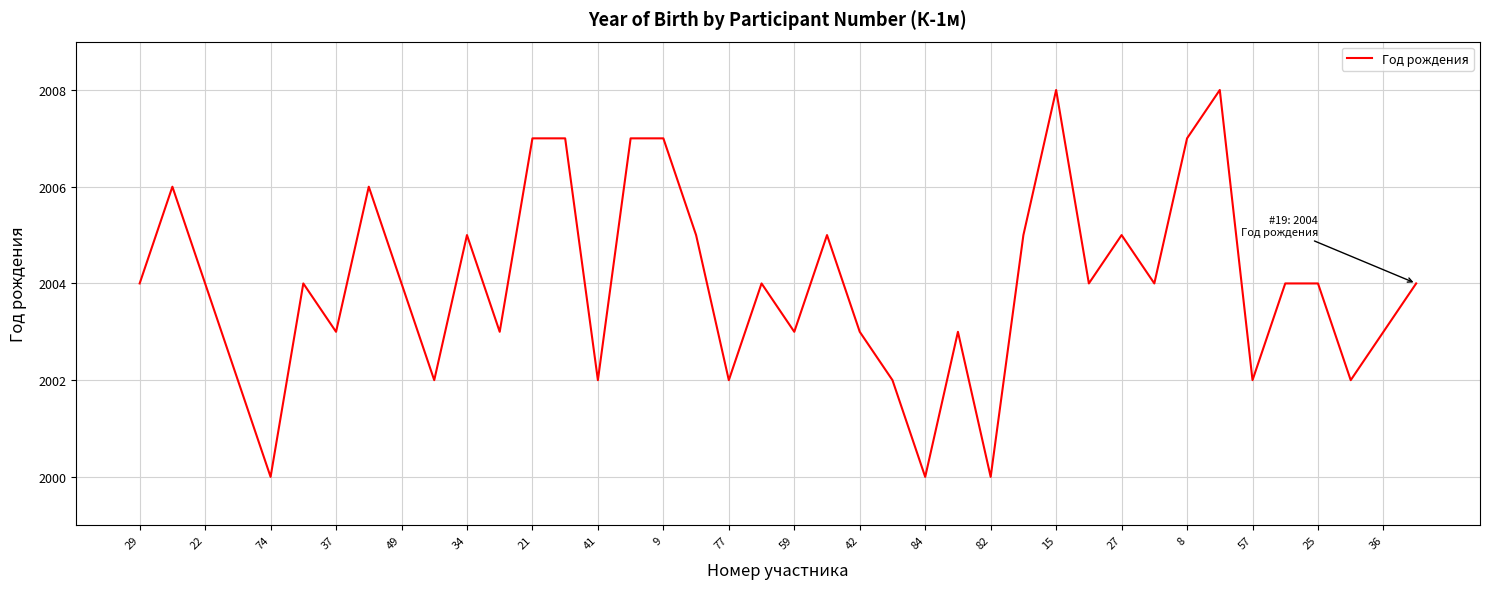

Reading left to right, what are all the values shown in this chart?

2004	2006	2004	2002	2000	2004	2003	2006	2004	2002	2005	2003	2007	2007	2002	2007	2007	2005	2002	2004	2003	2005	2003	2002	2000	2003	2000	2005	2008	2004	2005	2004	2007	2008	2002	2004	2004	2002	2003	2004